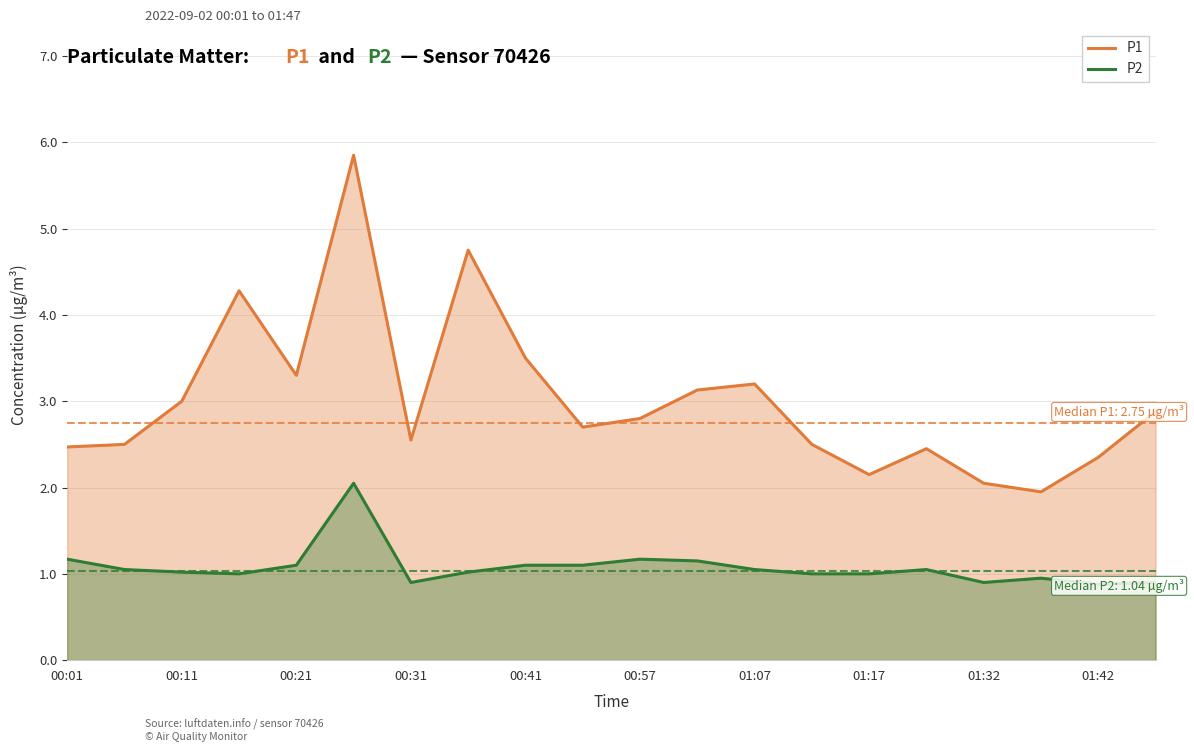

What is the smallest value displayed?

0.9